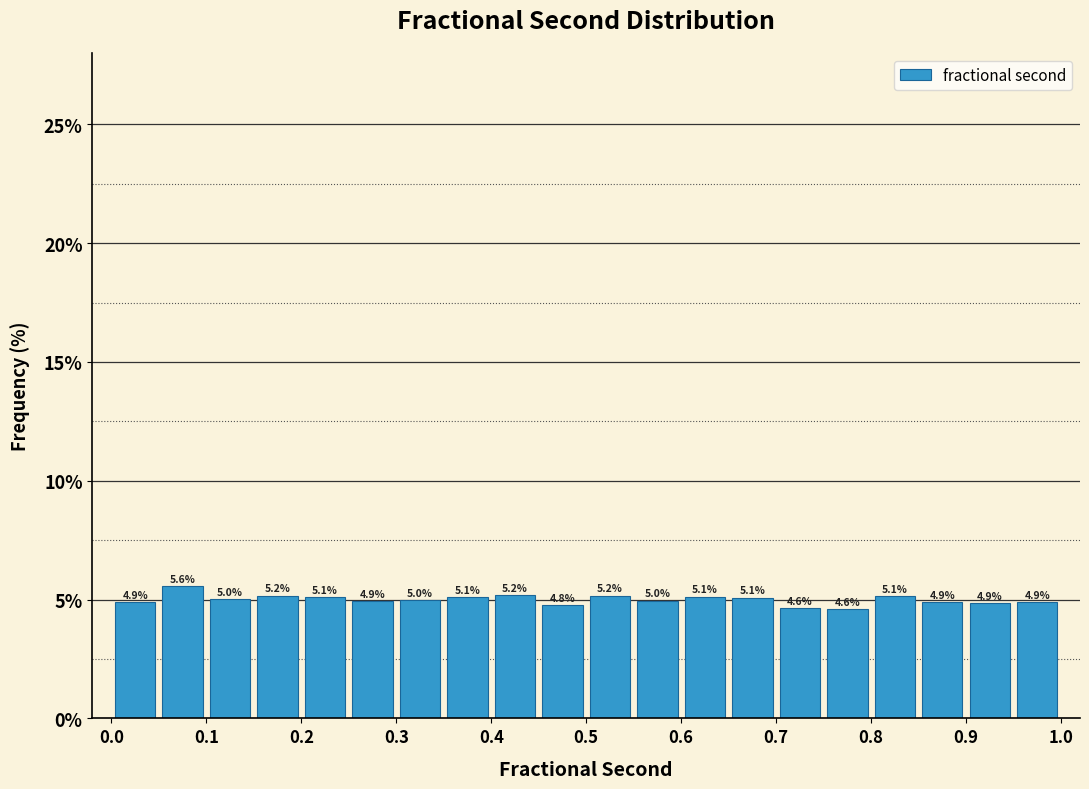

Reading left to right, list every bar in this chart as the range it spans on the x-axis followed by its height.

0.00 to 0.05: 4.9
0.05 to 0.10: 5.6
0.10 to 0.15: 5.0
0.15 to 0.20: 5.2
0.20 to 0.25: 5.1
0.25 to 0.30: 4.9
0.30 to 0.35: 5.0
0.35 to 0.40: 5.1
0.40 to 0.45: 5.2
0.45 to 0.50: 4.8
0.50 to 0.55: 5.2
0.55 to 0.60: 5.0
0.60 to 0.65: 5.1
0.65 to 0.70: 5.1
0.70 to 0.75: 4.6
0.75 to 0.80: 4.6
0.80 to 0.85: 5.1
0.85 to 0.90: 4.9
0.90 to 0.95: 4.9
0.95 to 1.00: 4.9